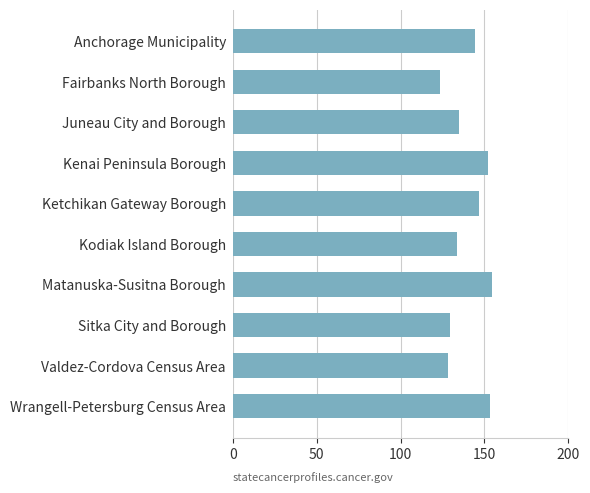

True or false: the data shows 134.6 at Juneau City and Borough.

True